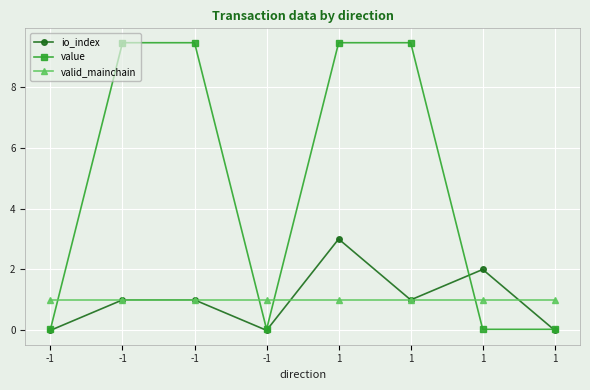

List the series in order of their peak value, highest first.

value, io_index, valid_mainchain